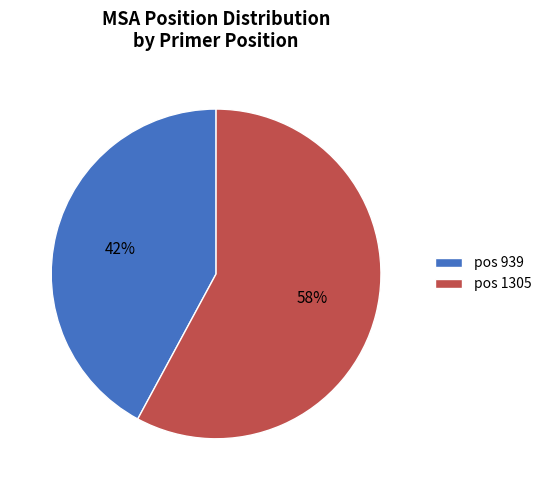

To the nearest percent, what is the combined percentage of pos 1305 and pos 939?

100%